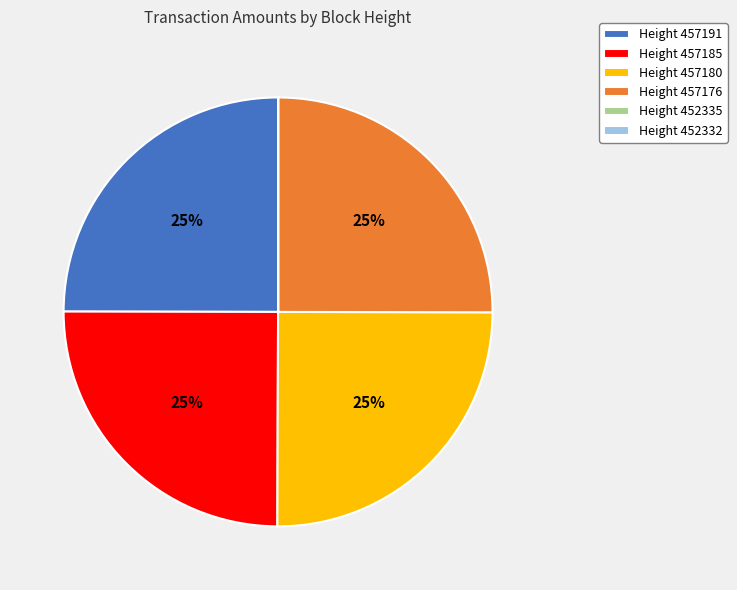

To the nearest percent, what is the combined percentage of Height 457180 and Height 457185?

50%